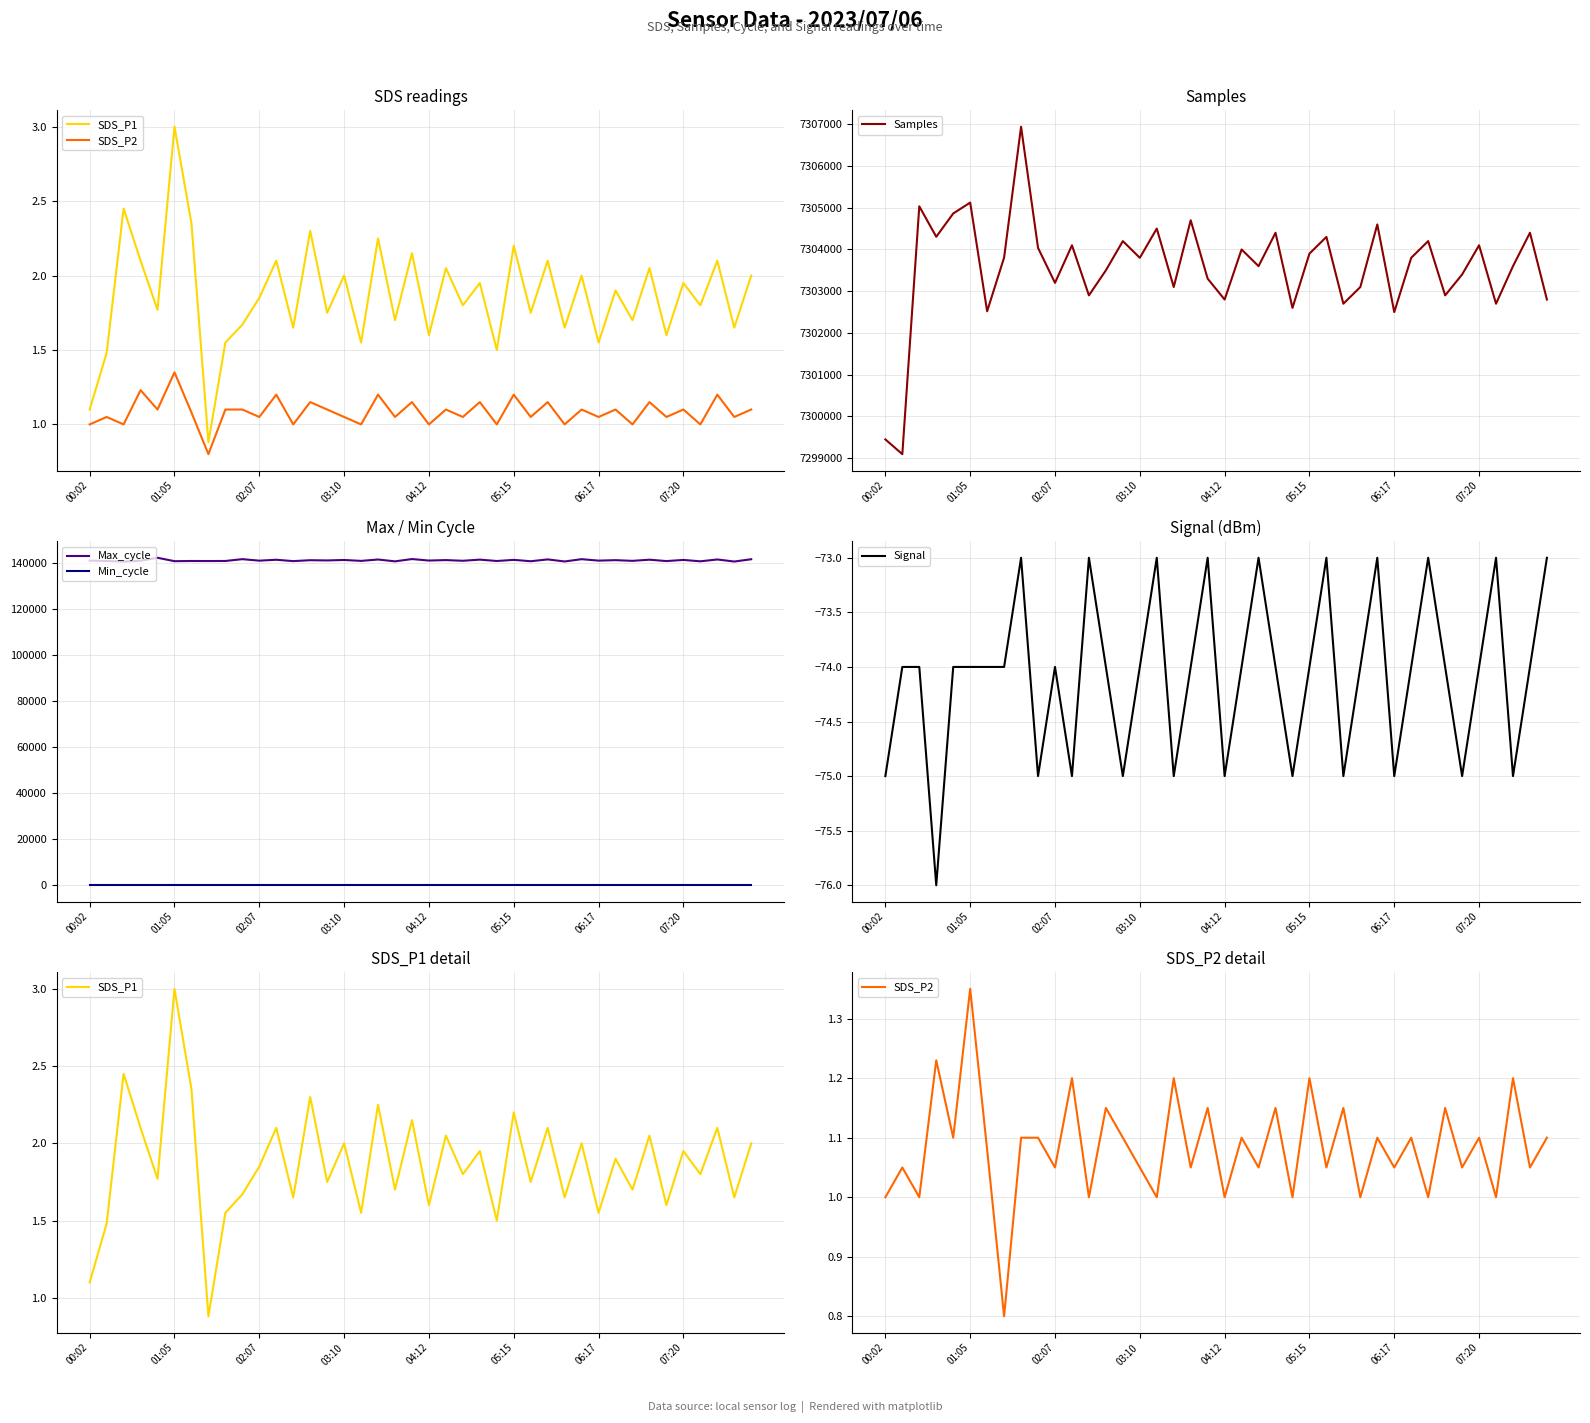

The Samples series shows 3401334.9 at 36. True or false?

False